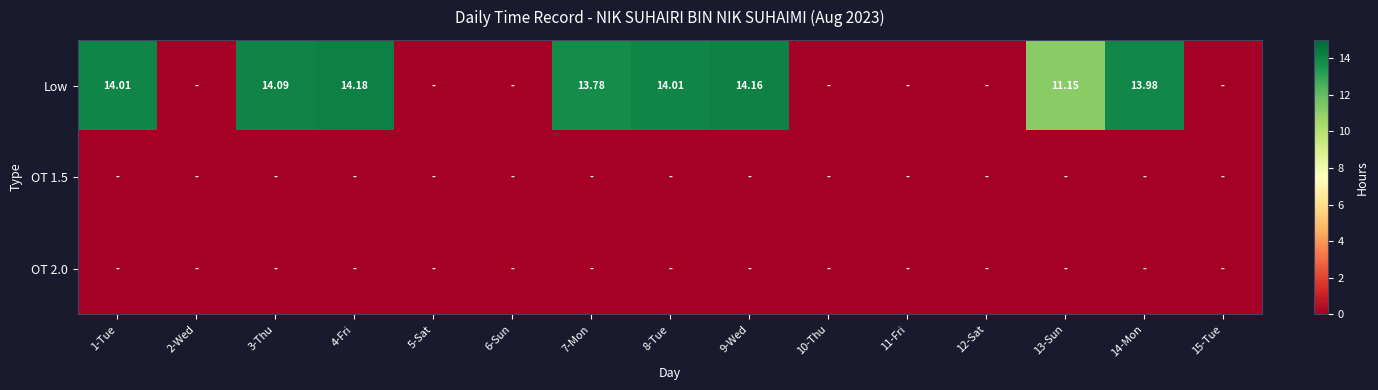

Count the number of categories in the chart.

15